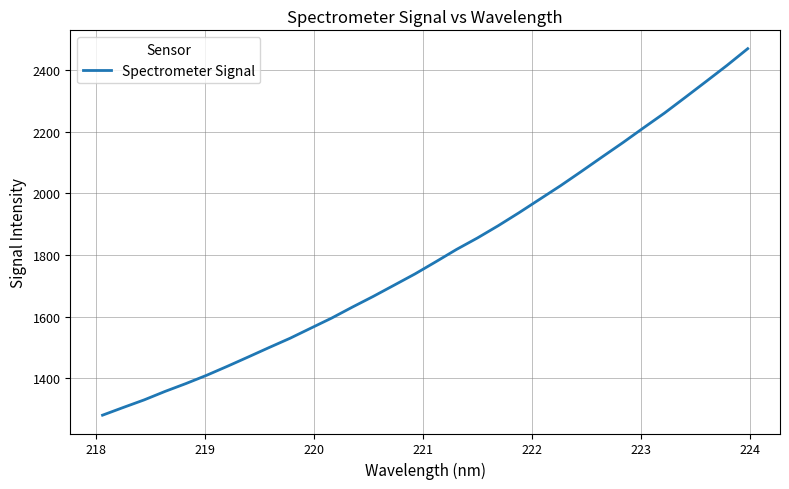

What is the maximum value shown in the chart?

2469.9